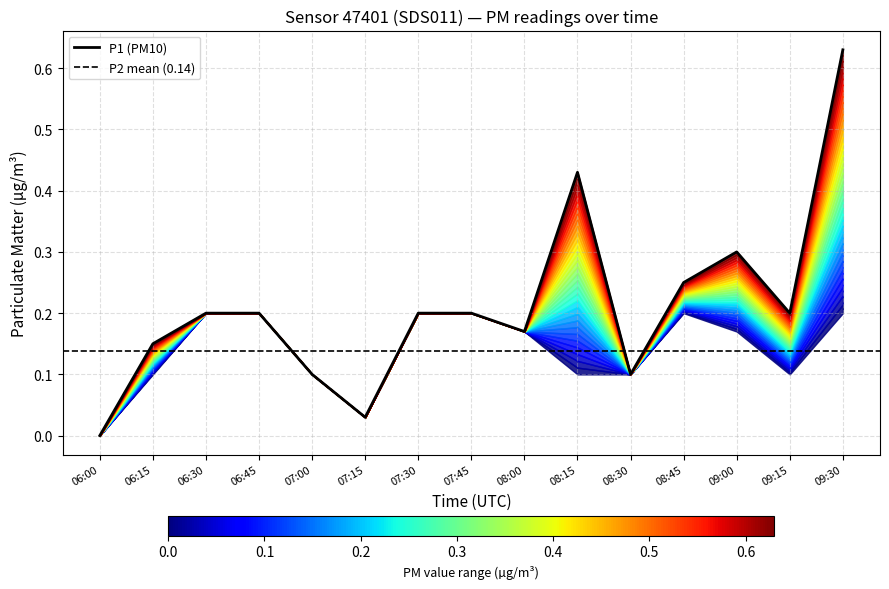

Which has a higher value, 06:45 or 09:30?

09:30